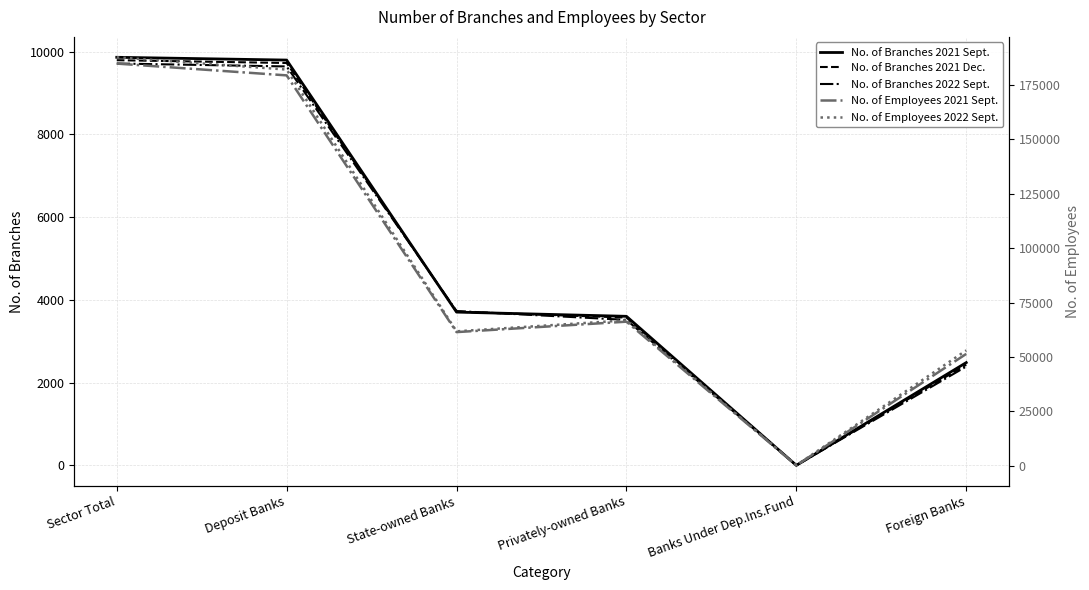

What is the sum of the No. of Branches 2022 Sept. values at Foreign Banks and Deposit Banks?

12031